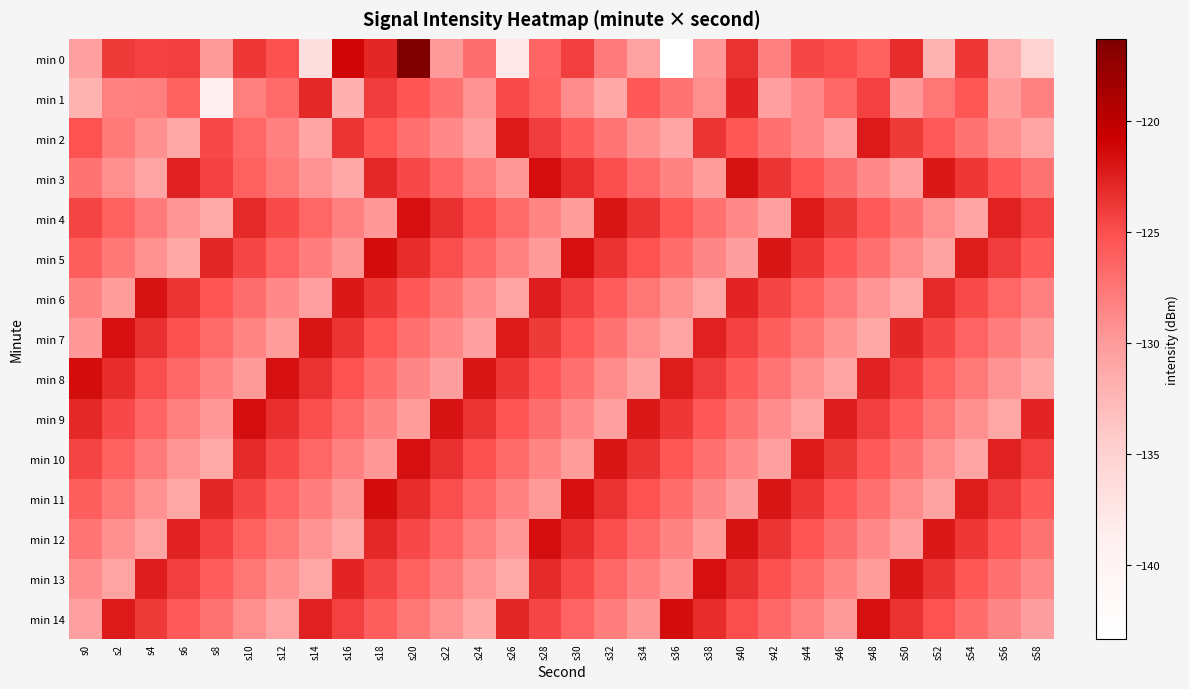

At s36, list the series in order from largest to smallest.

min 14, min 8, min 9, min 4, min 10, min 5, min 11, min 1, min 3, min 12, min 6, min 13, min 7, min 2, min 0